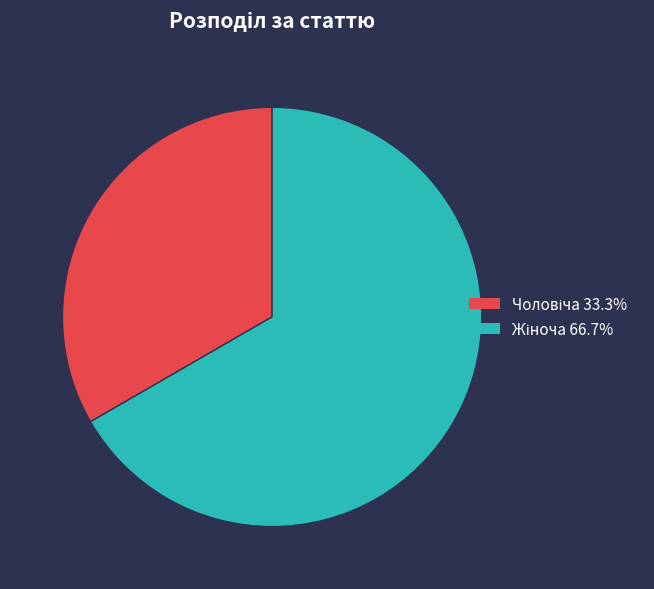

Does any single category account for the majority?

Yes